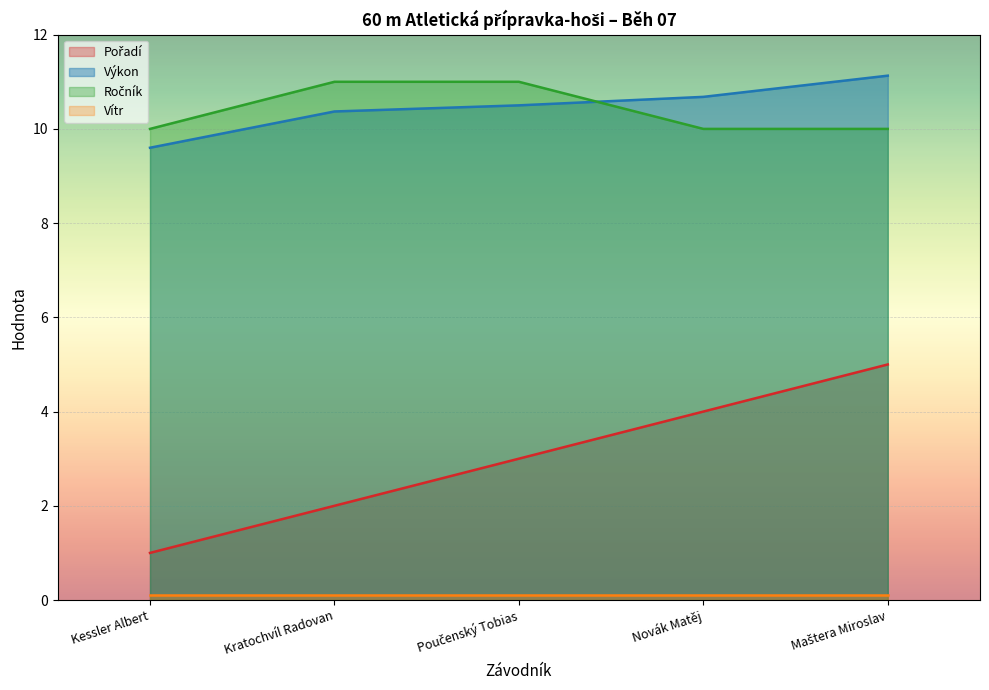

True or false: Výkon has a value of 11.1 at Maštera Miroslav.

True